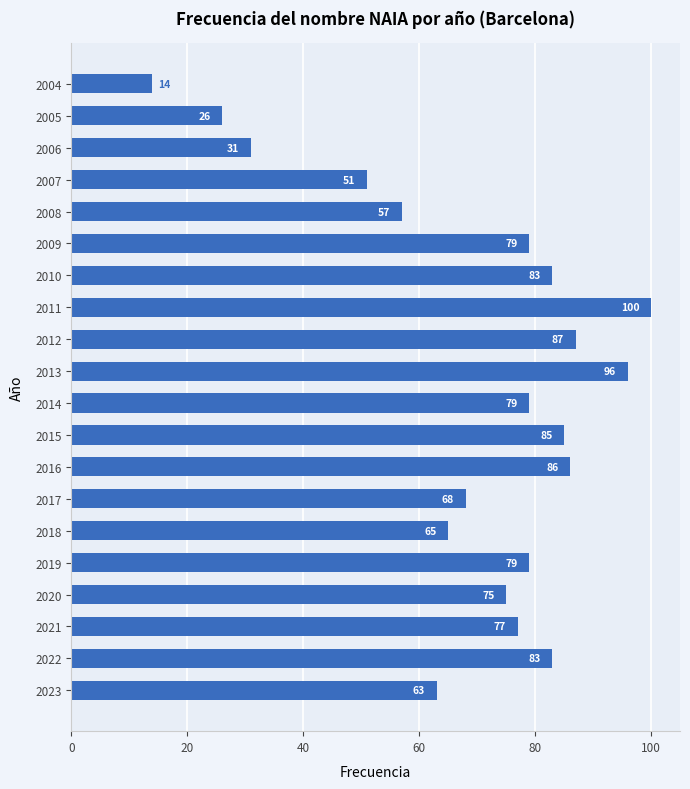

The value at 2010 is 83. True or false?

True